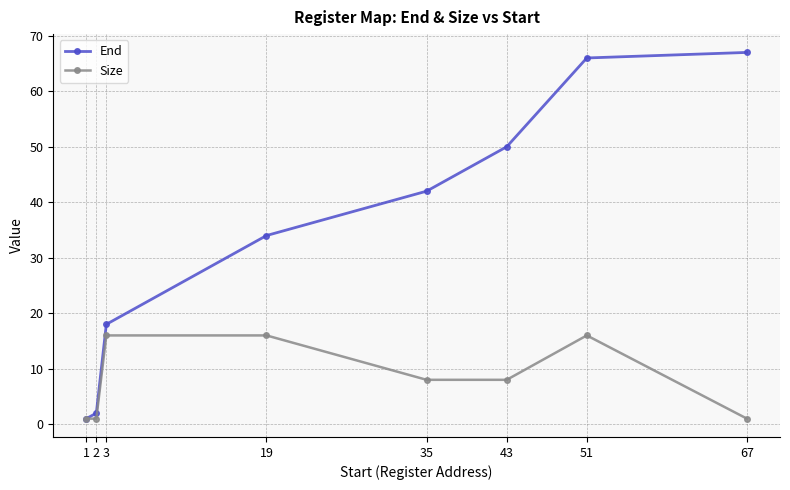

What is the difference between the maximum and minimum values in the End series?

66